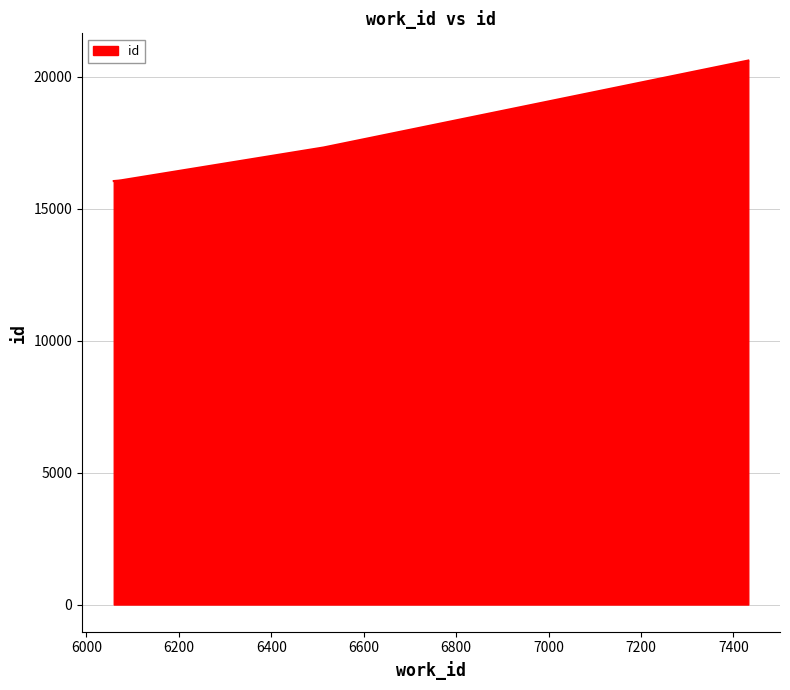

What is the smallest value displayed?

16054